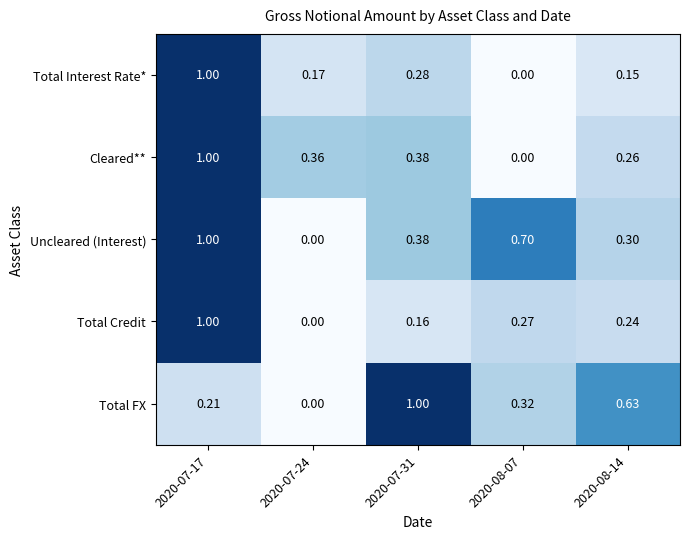

Is the value of Cleared** at 2020-07-31 greater than the value of Total Credit at 2020-08-07?

Yes